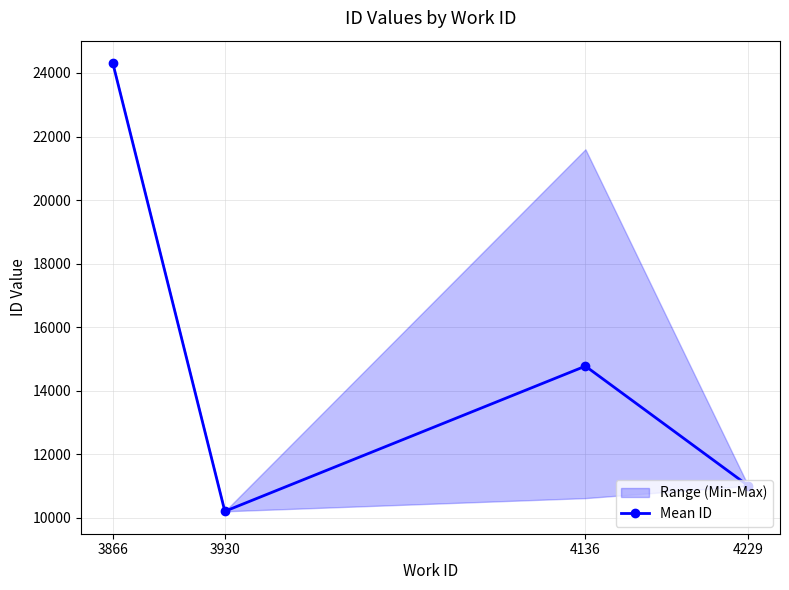

Is it true that the value at 3930 is 4099?

False